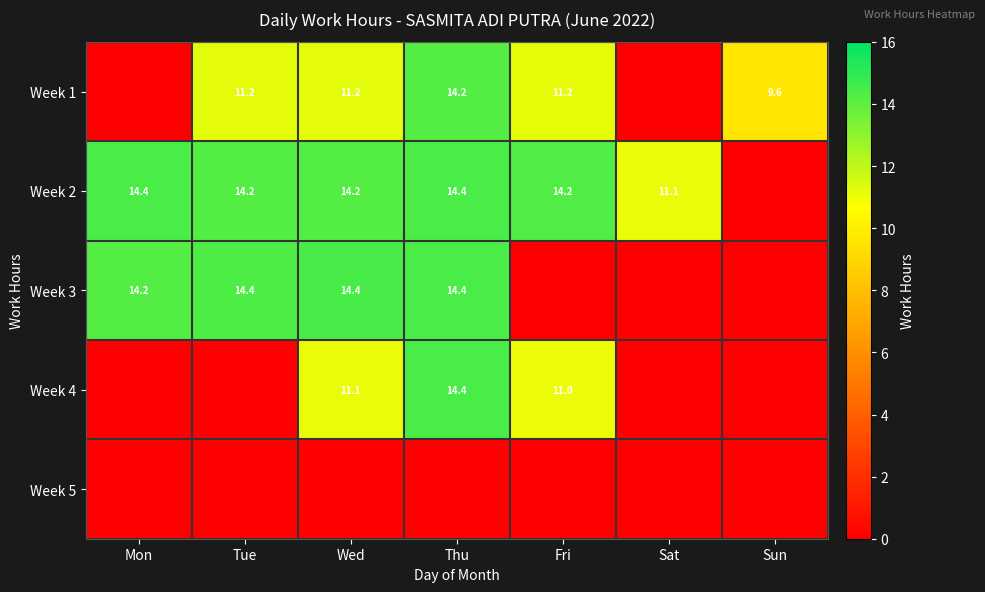

What is the difference between the Week 1 values at Thu and Wed?

3.0